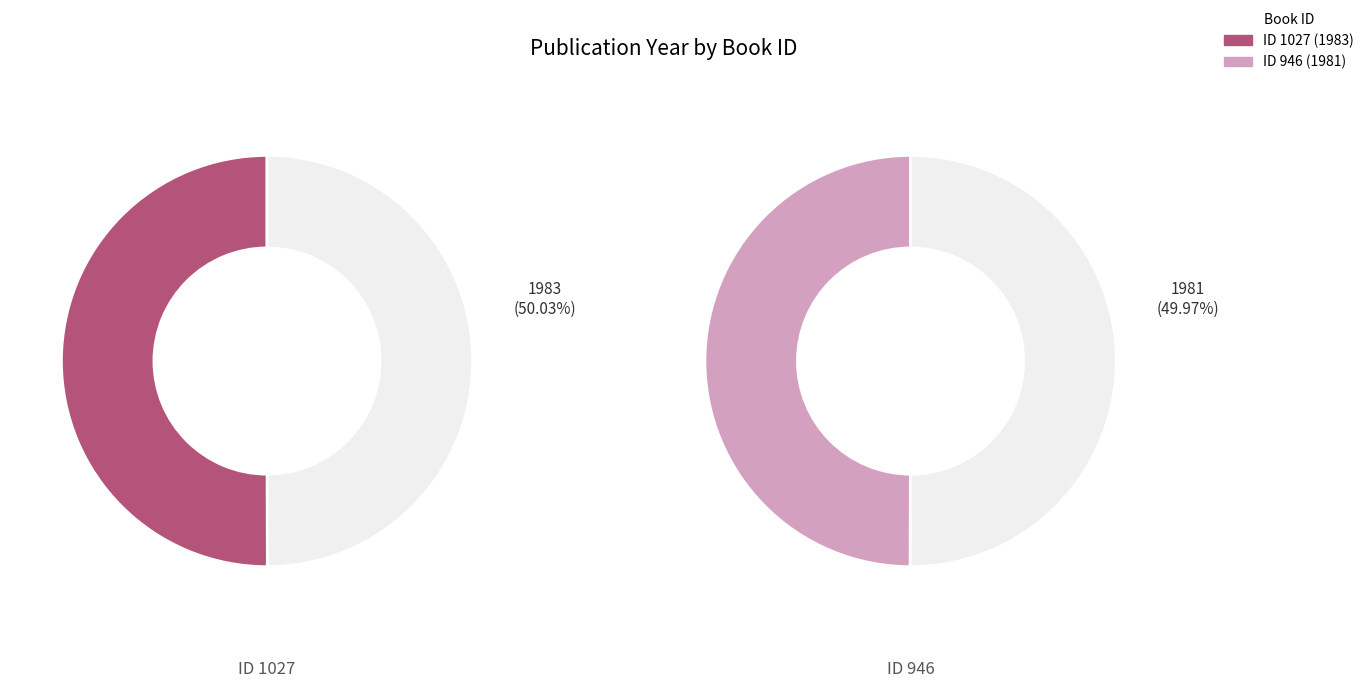

To the nearest percent, what percentage of the pie is 1027?

50%